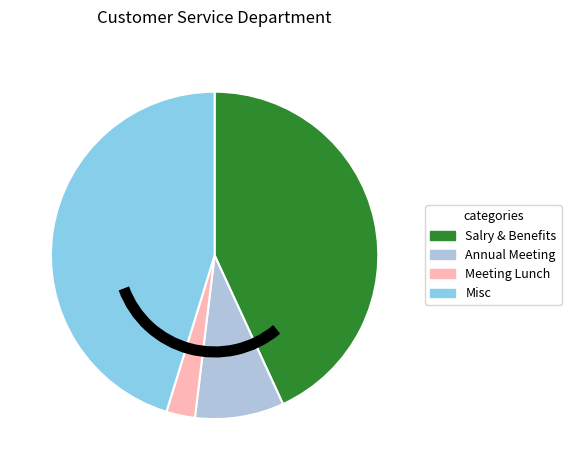

True or false: Meeting Lunch accounts for 3% of the total.

True